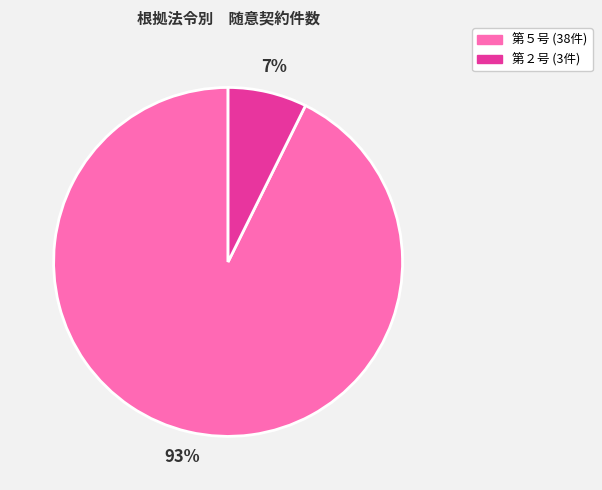

Is there a majority slice in this chart?

Yes